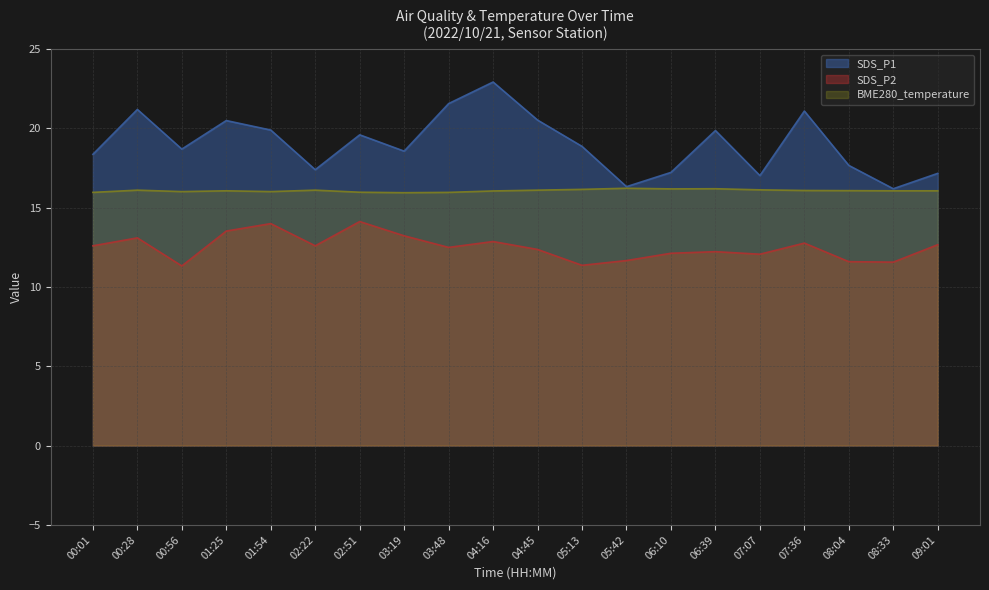

True or false: SDS_P1 and BME280_temperature intersect in this chart.

False